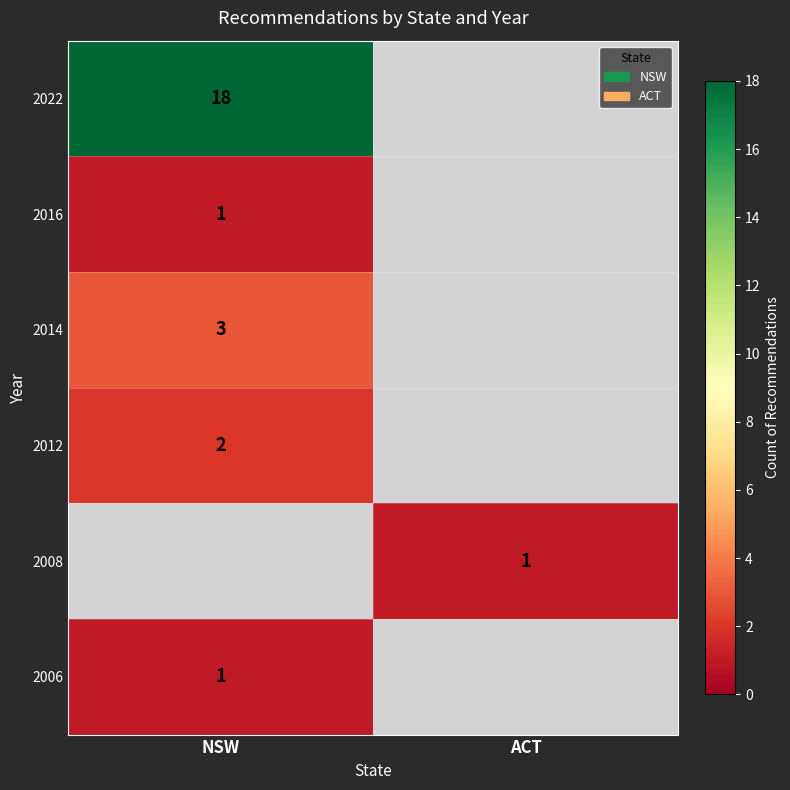

What is the greatest value displayed?

18.0